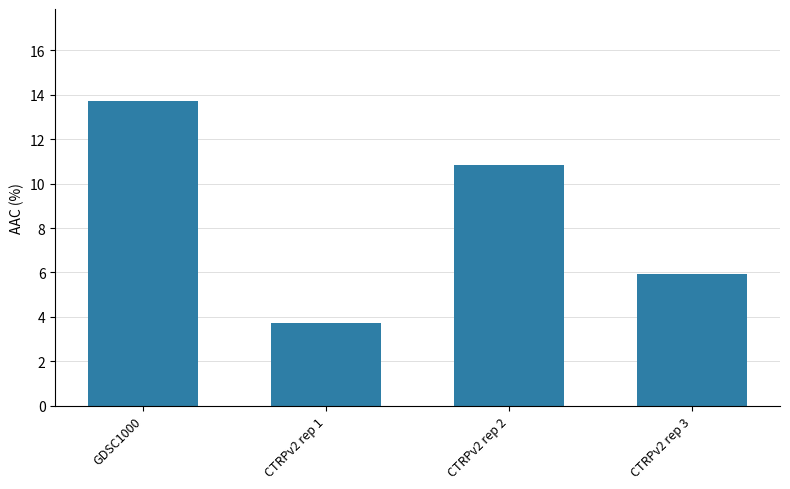

List the labels in order of value, smallest first.

CTRPv2 rep 1, CTRPv2 rep 3, CTRPv2 rep 2, GDSC1000